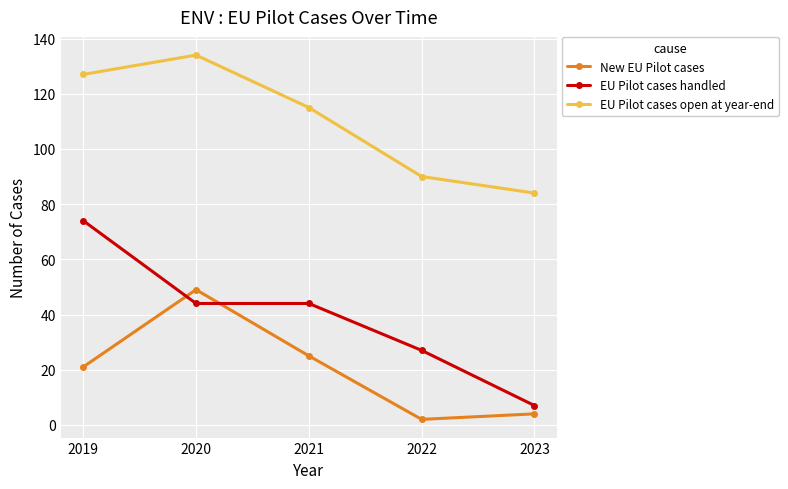

Where does the EU Pilot cases open at year-end series first go above 115?

2019